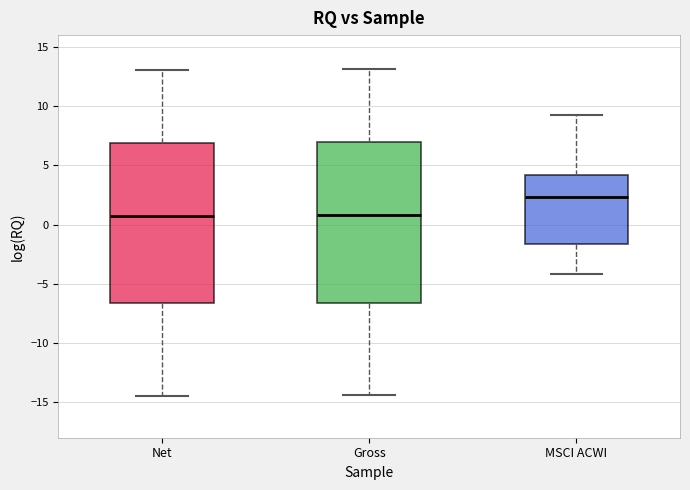

Which box's median line is the highest?

MSCI ACWI